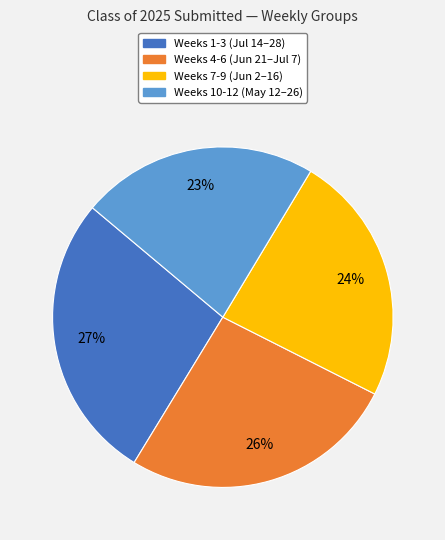

To the nearest percent, what is the average slice percentage?

25%